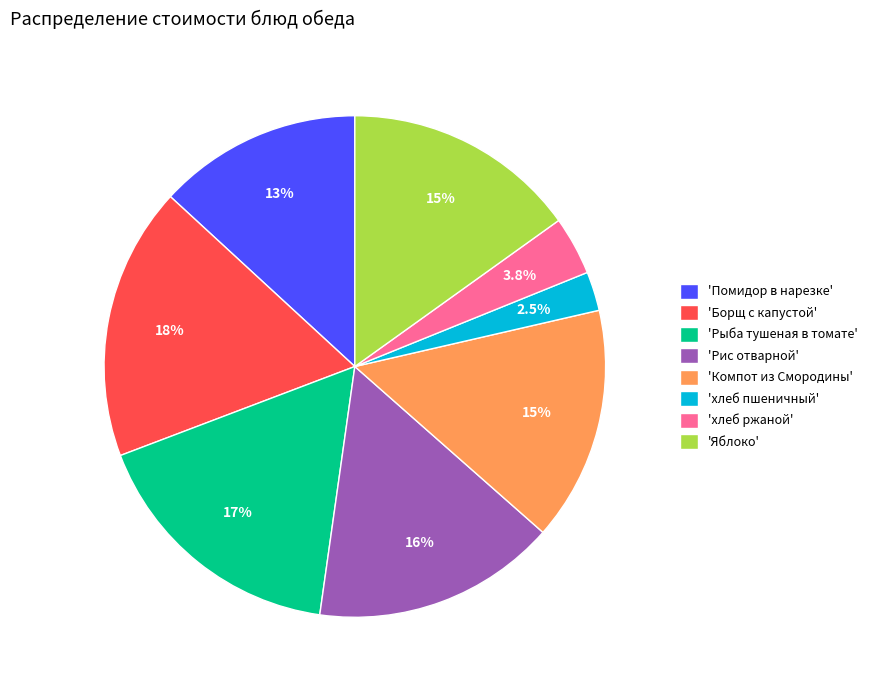

To the nearest percent, what is the average slice percentage?

12%